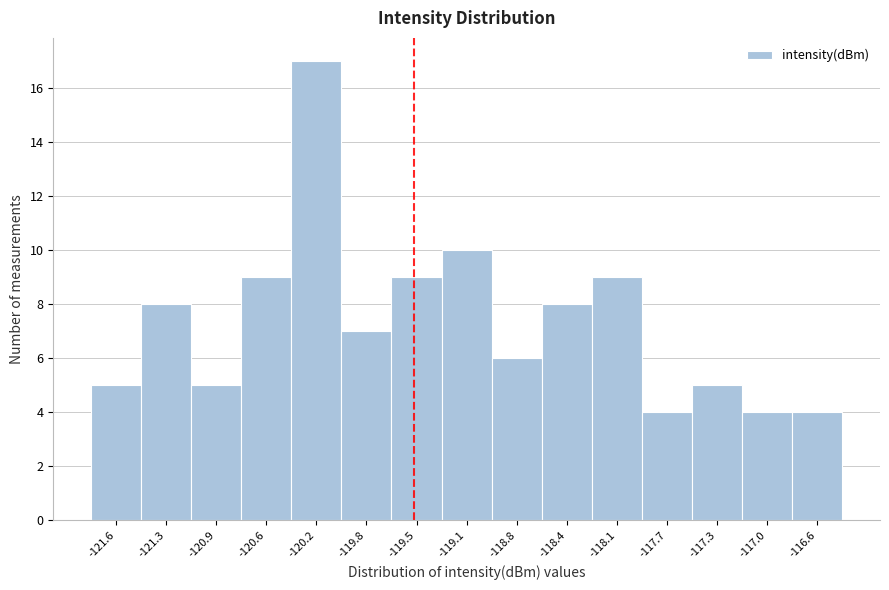

How tall is the bar that spans -119.30 to -118.95 on the x-axis? Neither the bar edges nor the heights are printed on the chart, so give them approximately, as read against the axes.

10